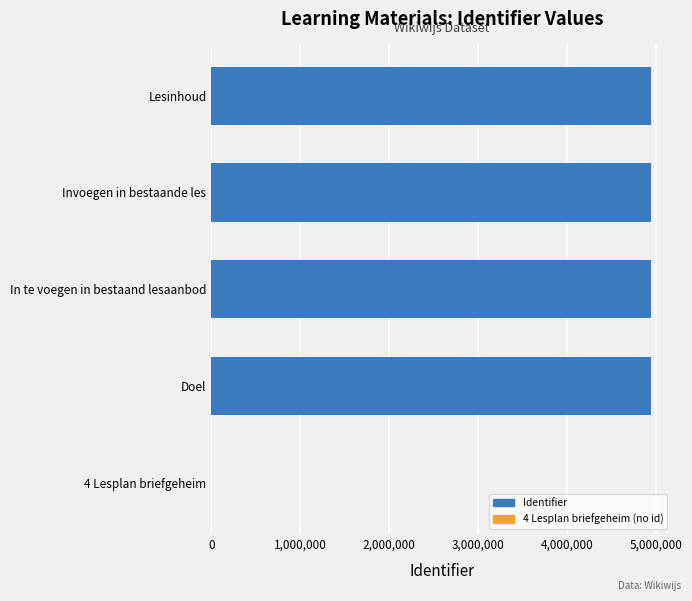

Are the bars horizontal?

Yes